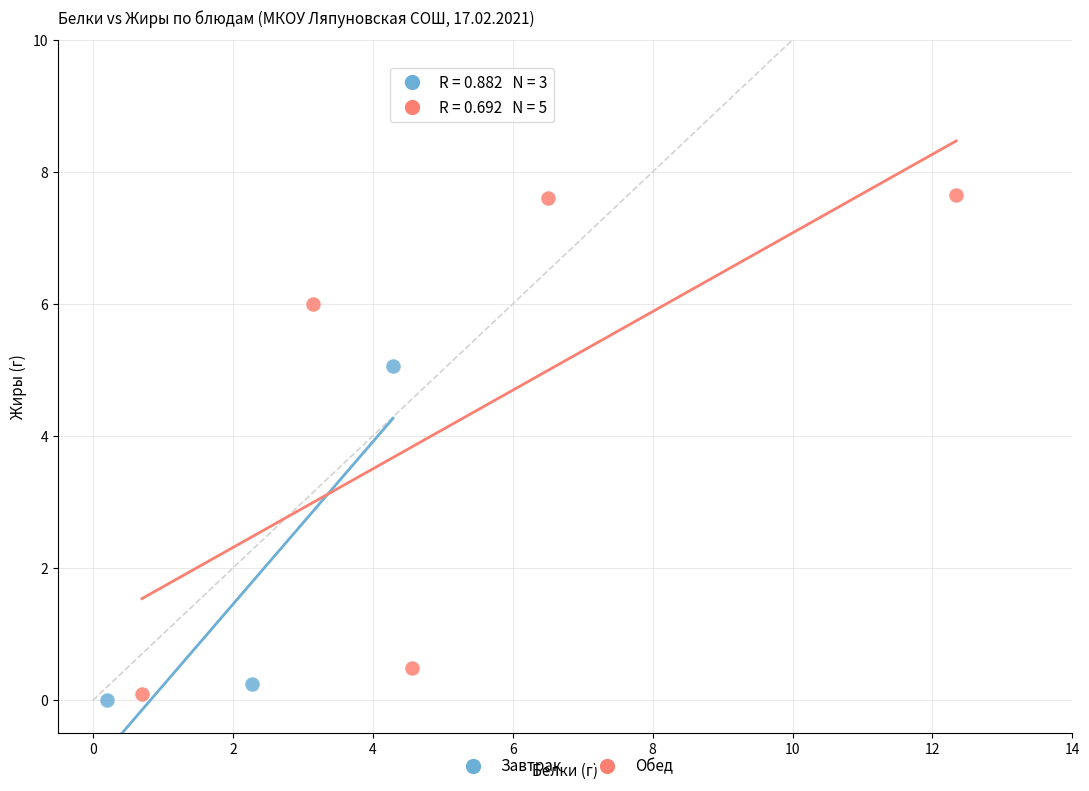

Which series contains the lowest Y value?

Завтрак